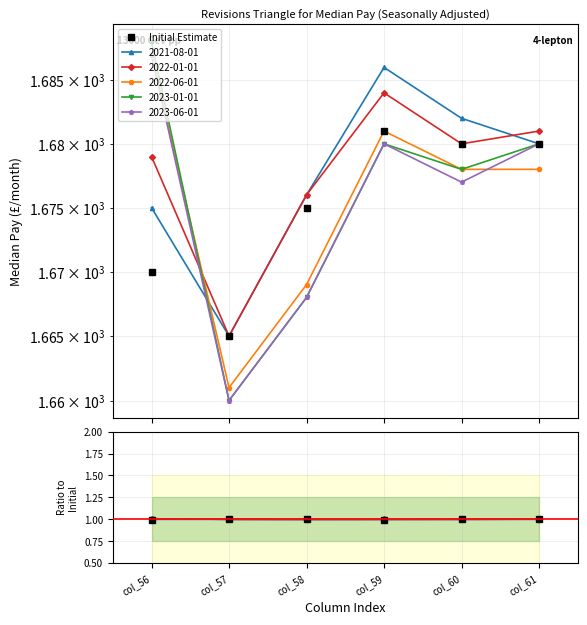

Does the chart display data point markers on the line(s)?

Yes